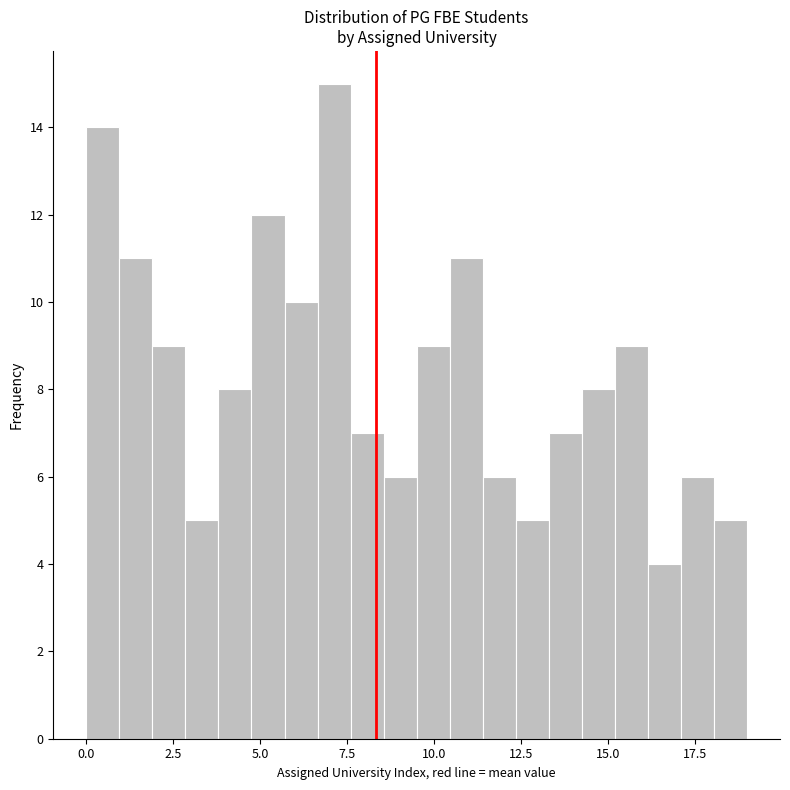

Read against the x-axis, roughly where is the centre of the tallest bar?

7.0